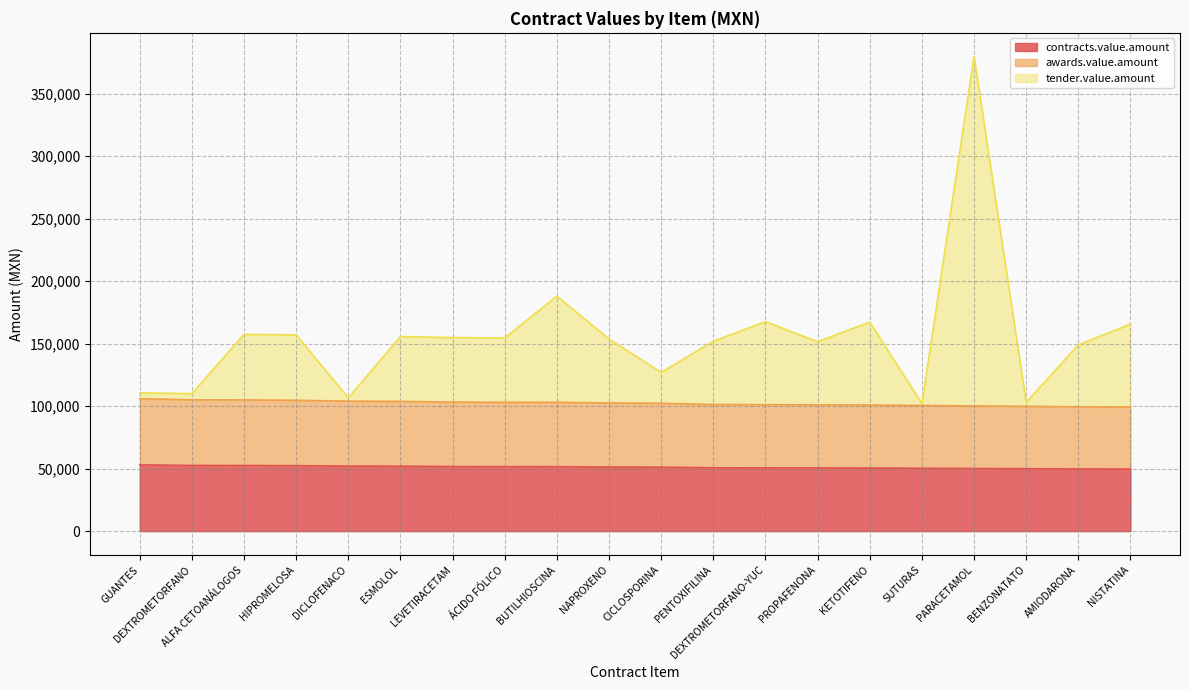

Where does the awards.value.amount series first go above 102494?

GUANTES